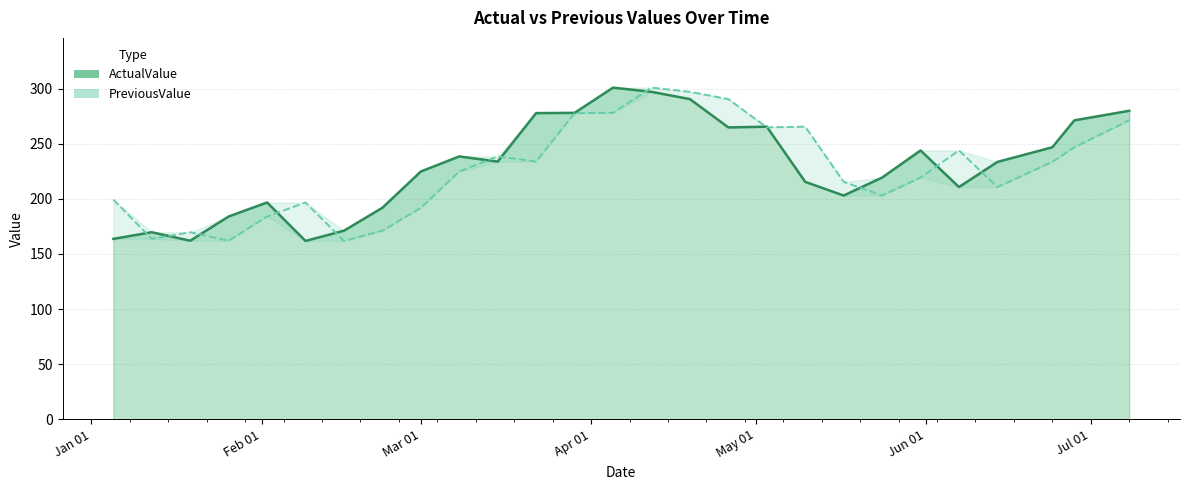

At which category is the sum across all series the highest?

2024.04.12